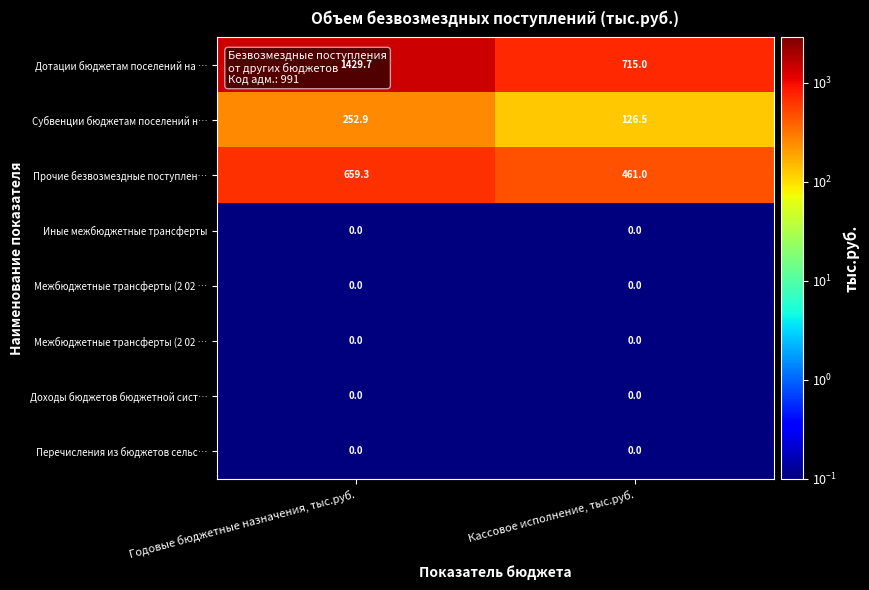

How many distinct data groups are displayed?

8